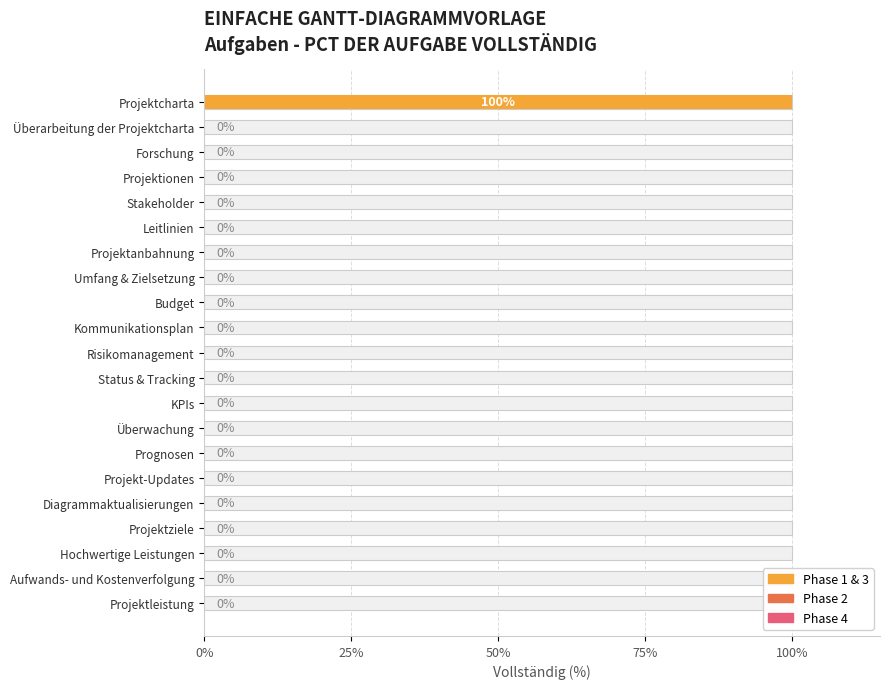

Reading left to right, extract all data points from this chart.

100	0	0	0	0	0	0	0	0	0	0	0	0	0	0	0	0	0	0	0	0